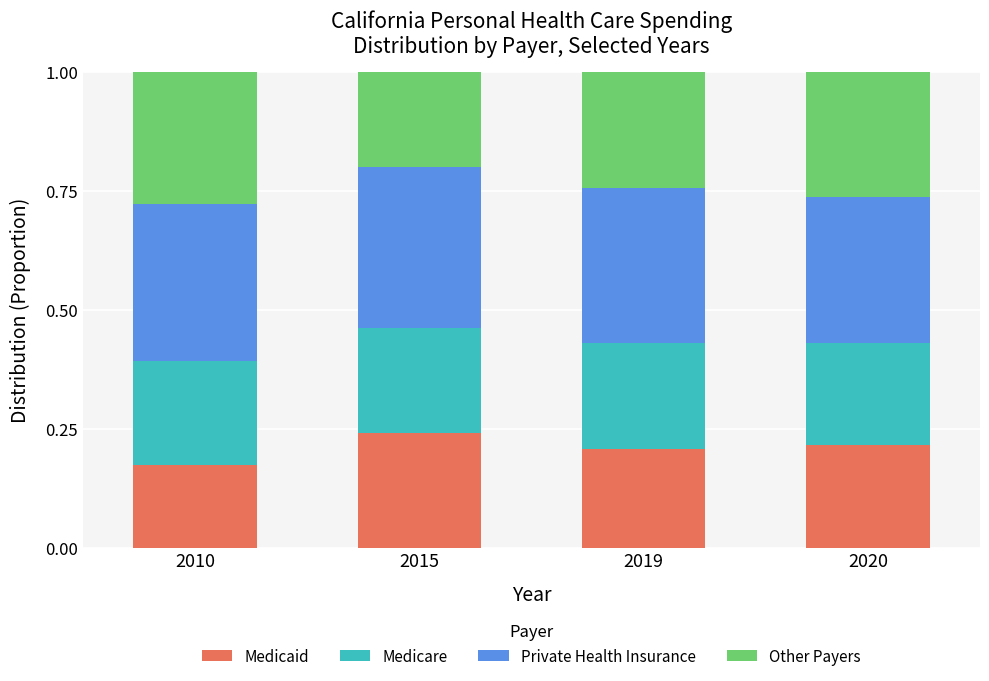

Is it true that Medicaid equals 0.2 at 2010?

True